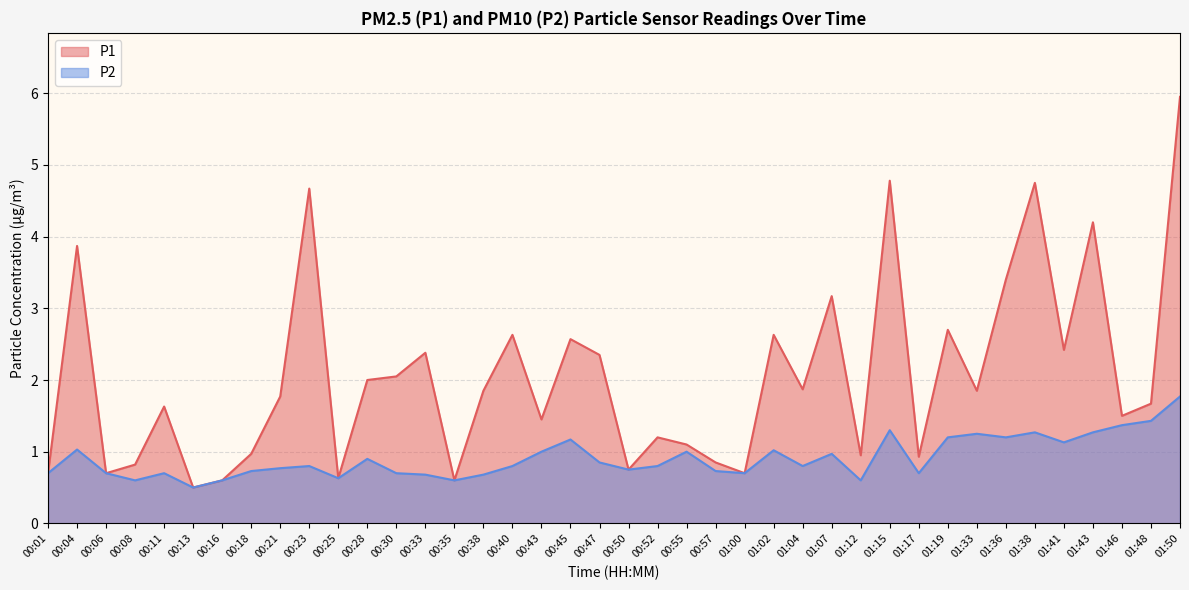

Rank the categories by P1 value from lowest to highest.

00:13, 00:16, 00:35, 00:25, 00:01, 00:06, 01:00, 00:50, 00:08, 00:57, 01:17, 01:12, 00:18, 00:55, 00:52, 00:43, 01:46, 00:11, 01:48, 00:21, 00:38, 01:33, 01:04, 00:28, 00:30, 00:47, 00:33, 01:41, 00:45, 00:40, 01:02, 01:19, 01:07, 01:36, 00:04, 01:43, 00:23, 01:38, 01:15, 01:50